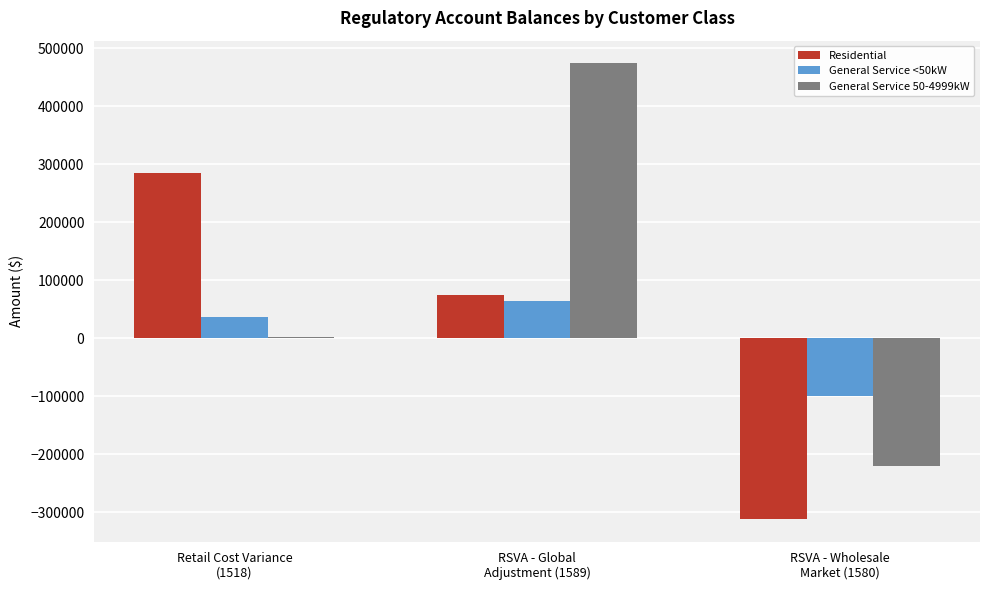

Which series has the largest total across all categories?

General Service 50-4999kW